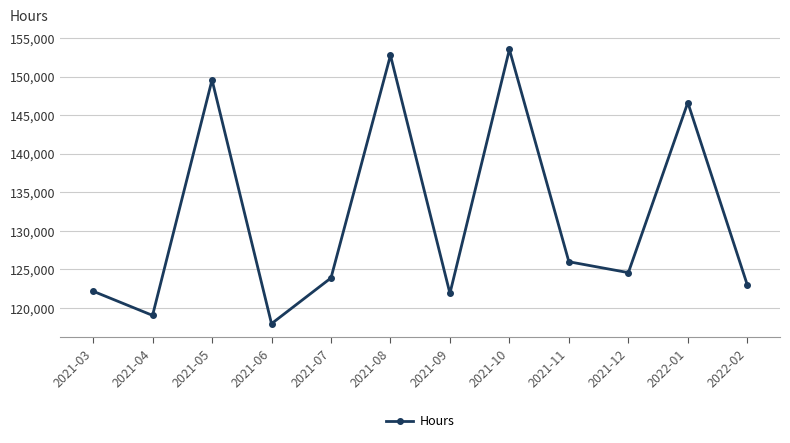

The chart shows a value of 149591.0 at 2021-05. True or false?

True